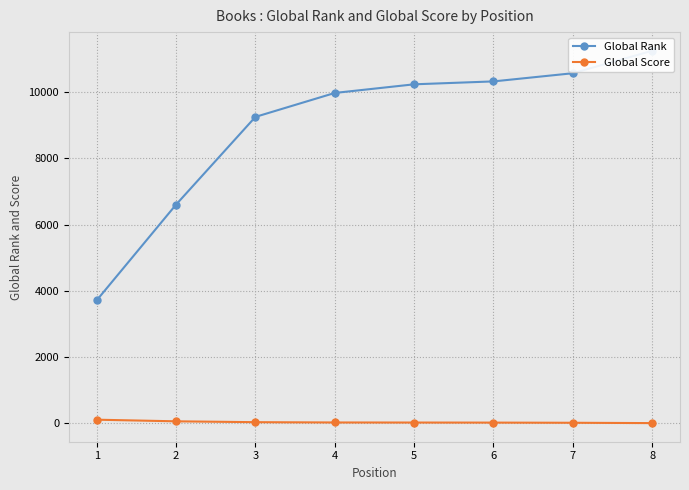

Which category has the highest value across all series?

8